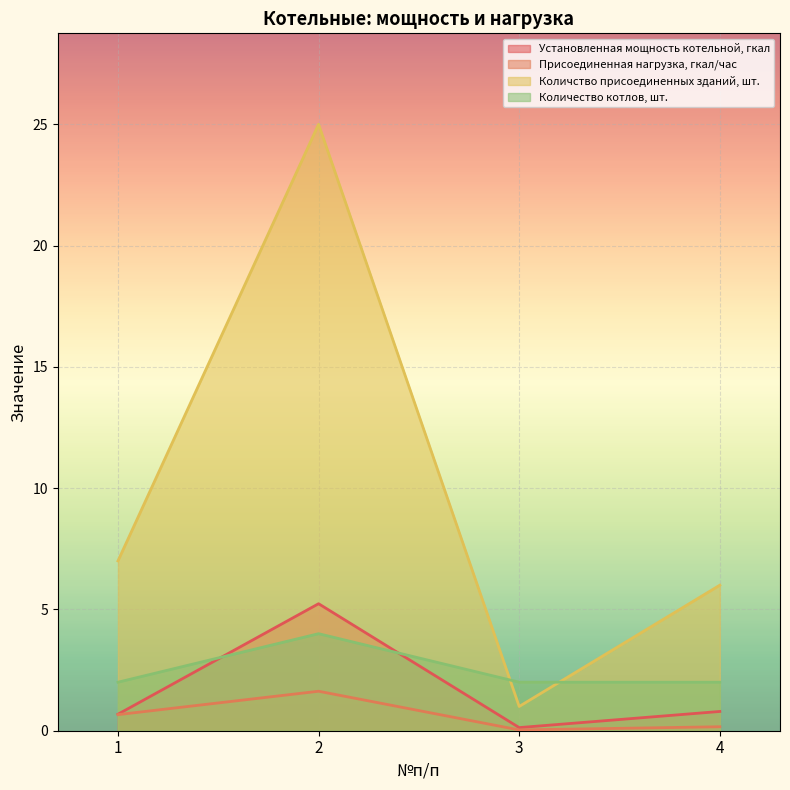

At which category does Количство присоединенных зданий, шт. reach its first local peak?

2